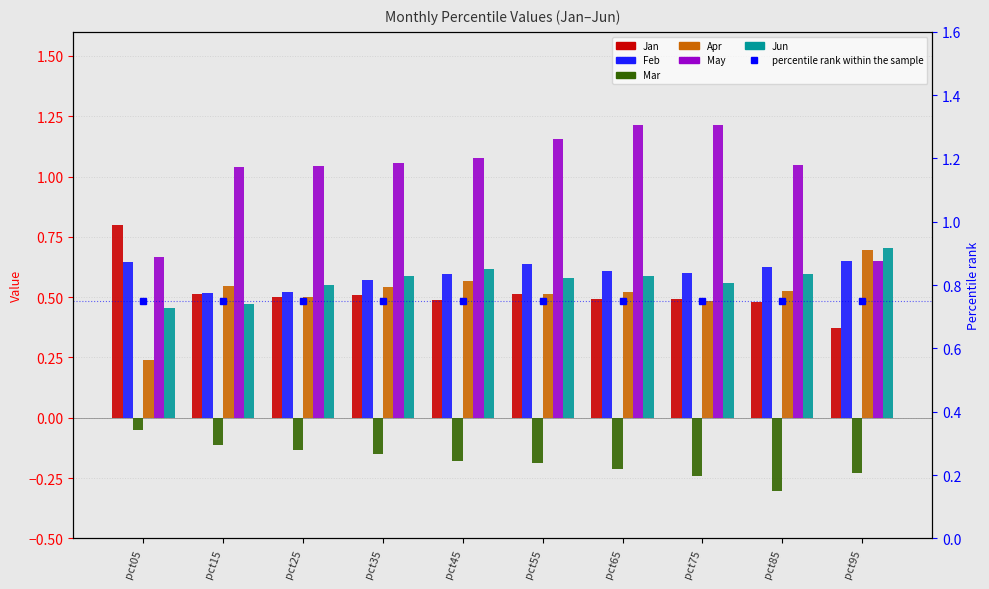

What is the greatest value displayed?

1.2